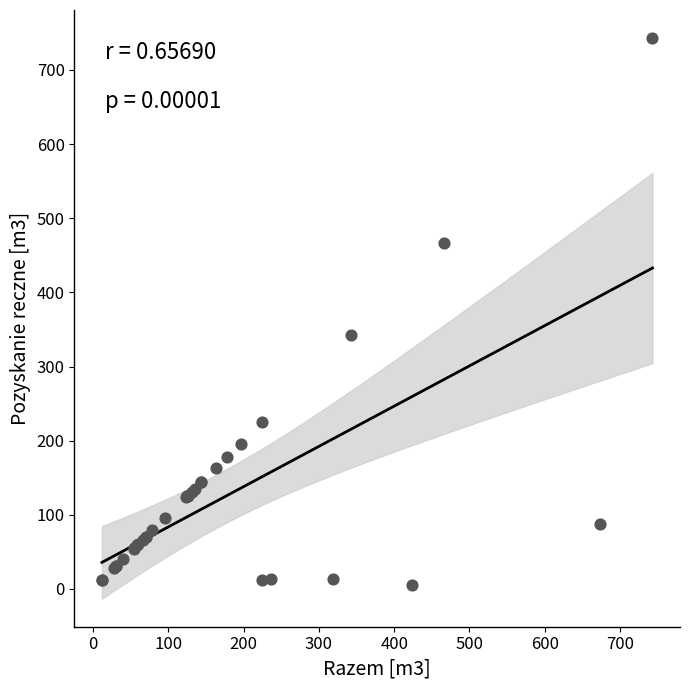

What Y value in the scatter plot is closest to 374?

343